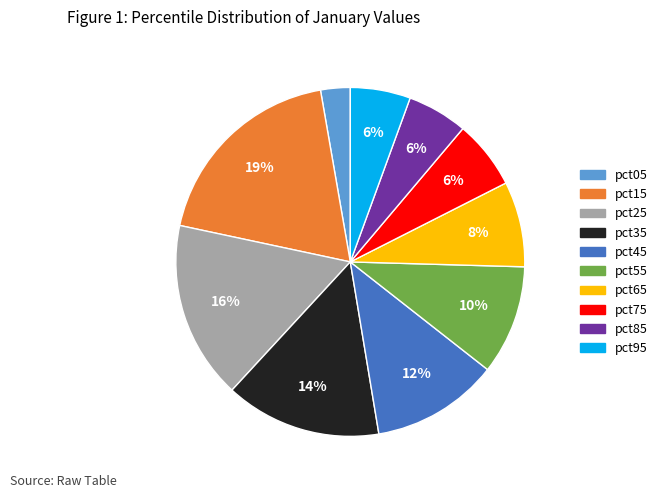

Is pct05 the majority of the pie?

No